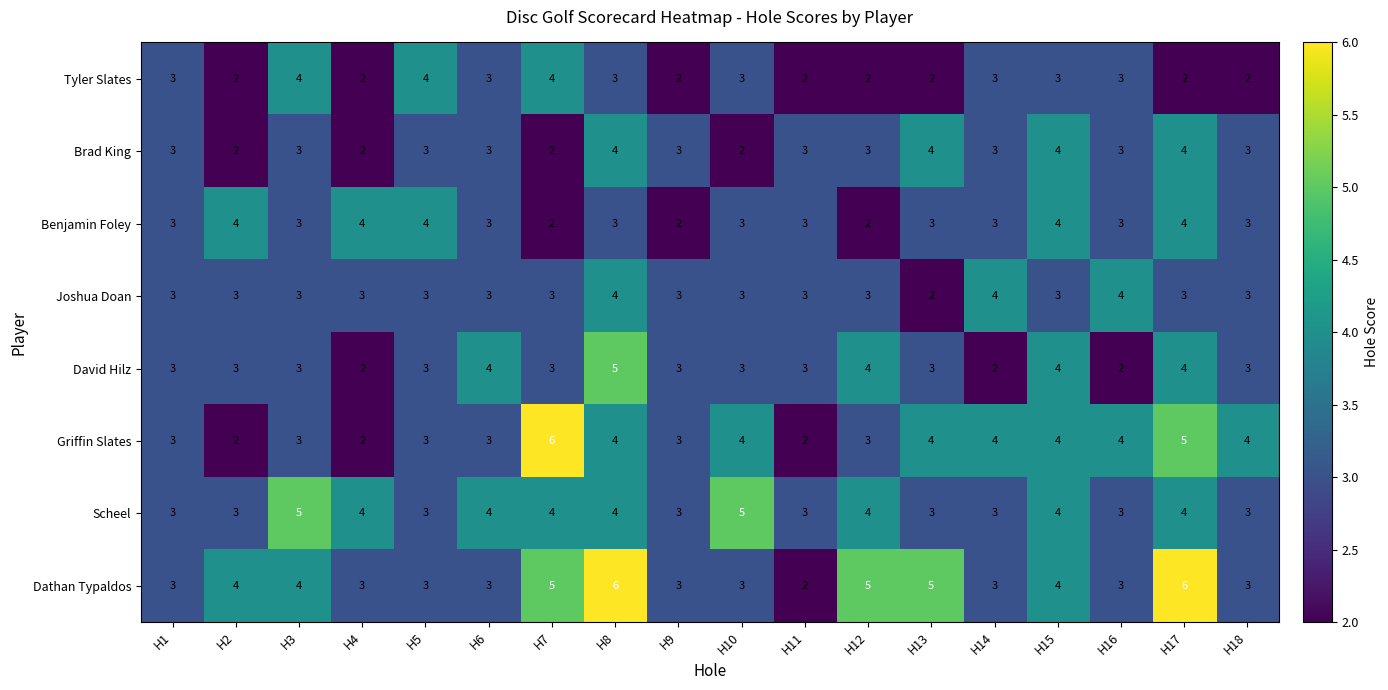

Which series changed the most between H12 and H15?

Benjamin Foley